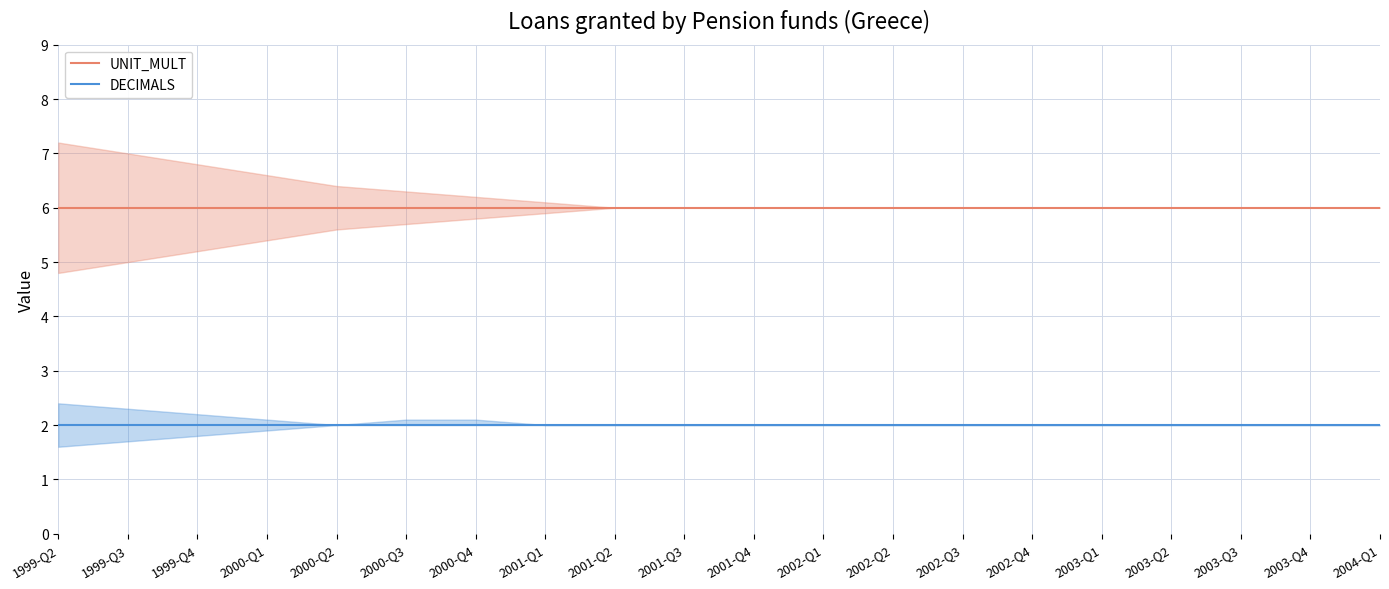

Reading right to left, list all the values displayed in this chart.

UNIT_MULT: 2004-Q1=6	2003-Q4=6	2003-Q3=6	2003-Q2=6	2003-Q1=6	2002-Q4=6	2002-Q3=6	2002-Q2=6	2002-Q1=6	2001-Q4=6	2001-Q3=6	2001-Q2=6	2001-Q1=6	2000-Q4=6	2000-Q3=6	2000-Q2=6	2000-Q1=6	1999-Q4=6	1999-Q3=6	1999-Q2=6
DECIMALS: 2004-Q1=2	2003-Q4=2	2003-Q3=2	2003-Q2=2	2003-Q1=2	2002-Q4=2	2002-Q3=2	2002-Q2=2	2002-Q1=2	2001-Q4=2	2001-Q3=2	2001-Q2=2	2001-Q1=2	2000-Q4=2	2000-Q3=2	2000-Q2=2	2000-Q1=2	1999-Q4=2	1999-Q3=2	1999-Q2=2